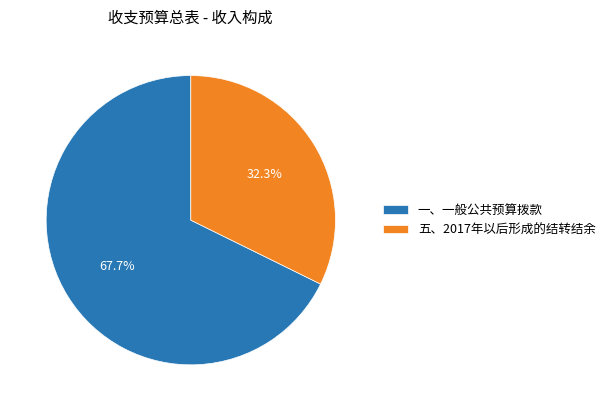

How many segments does this pie chart have?

2